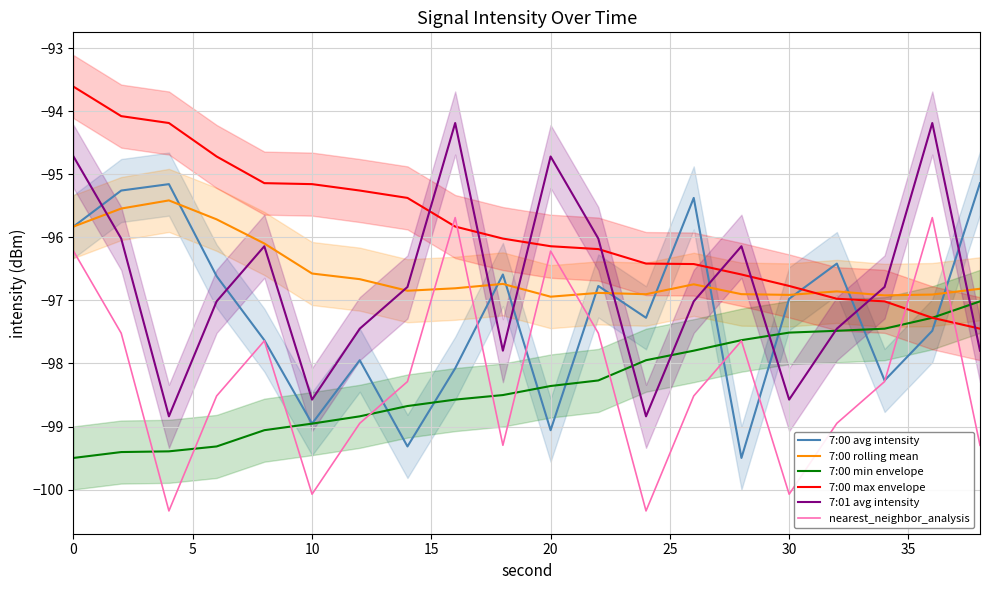

How many lines are shown in the chart?

6